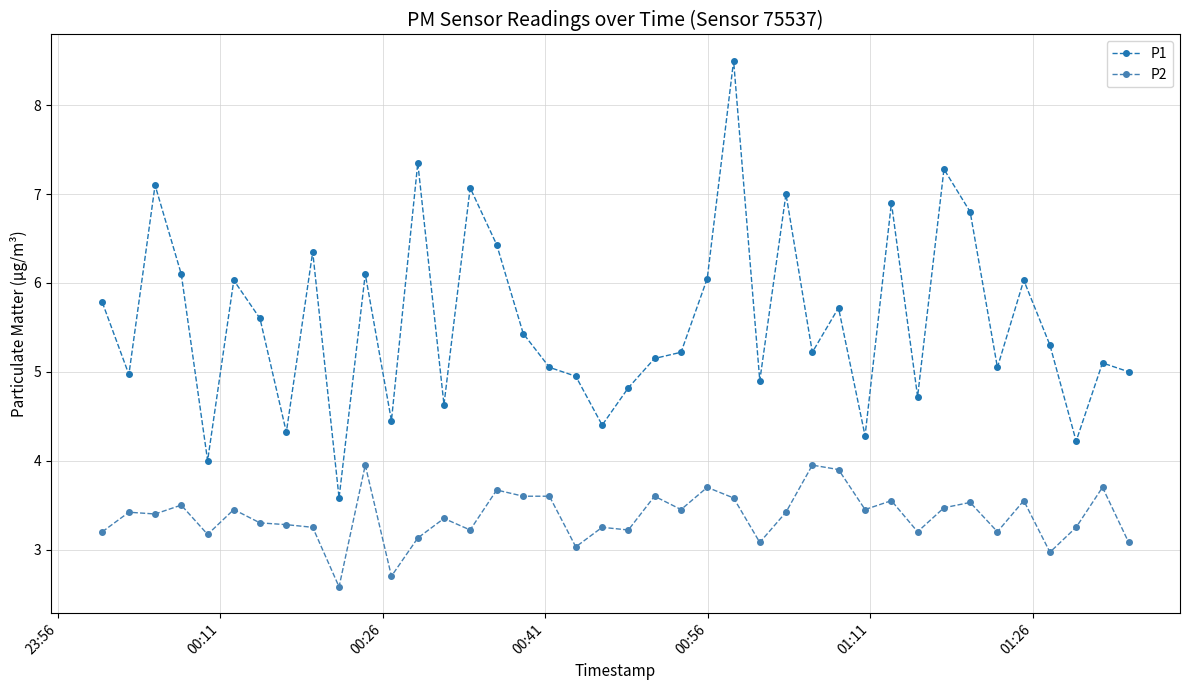

True or false: P1 and P2 intersect in this chart.

False